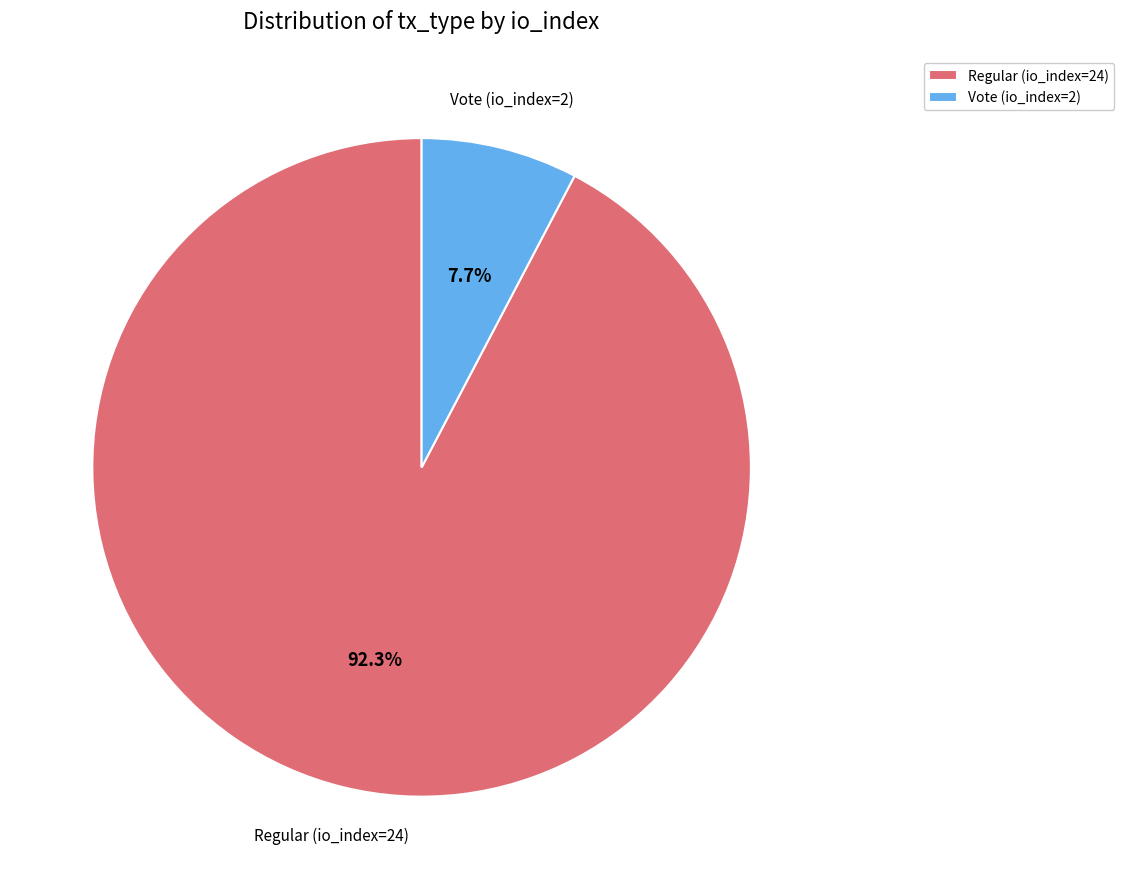

Is there any slice that represents more than half of the pie?

Yes